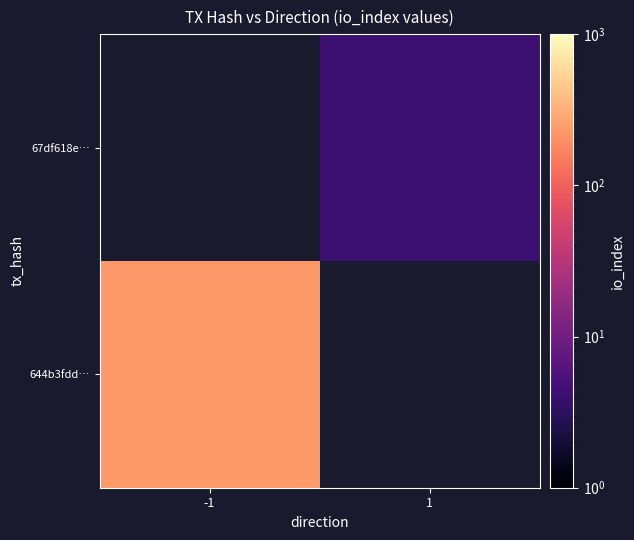

List the series in order of their peak value, lowest first.

644b3fdd…, 67df618e…